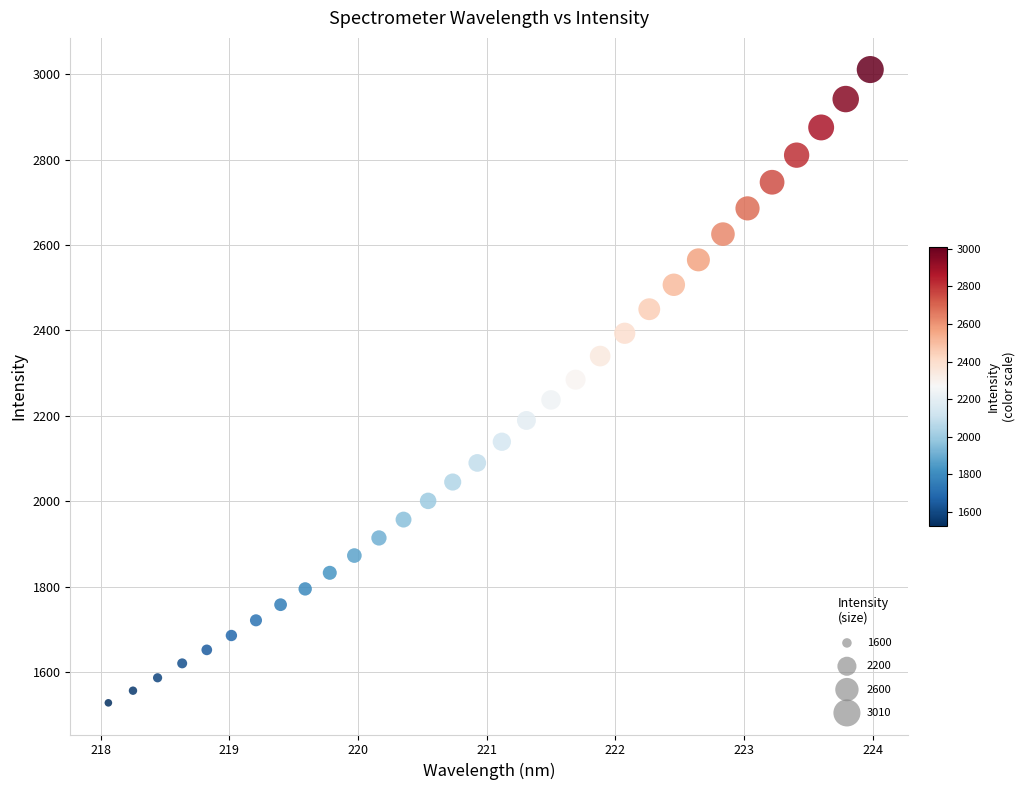

What is the range of Y values (max minus min)?

1482.5